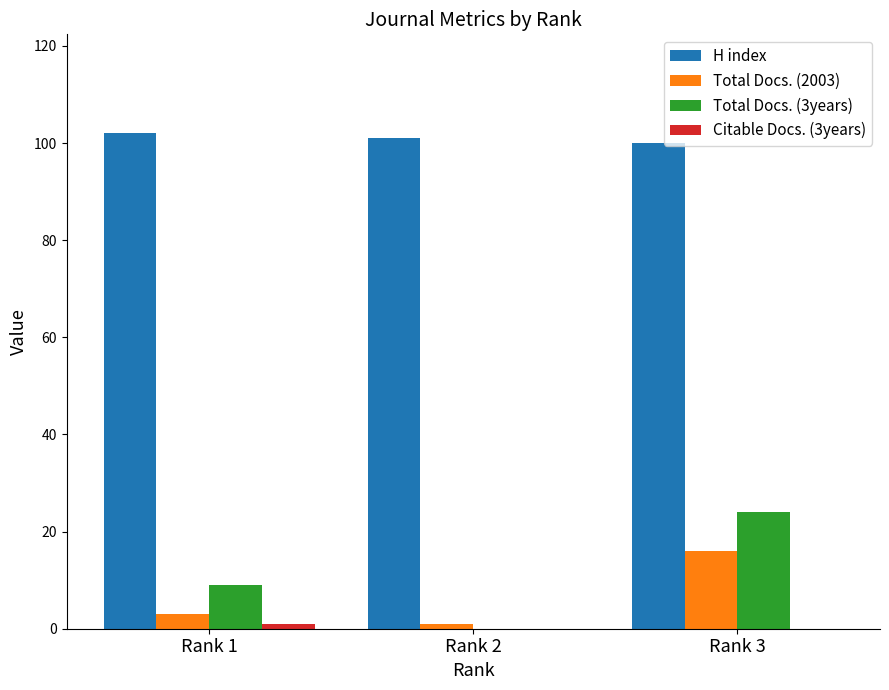

At which category is the sum across all series the highest?

Rank 3